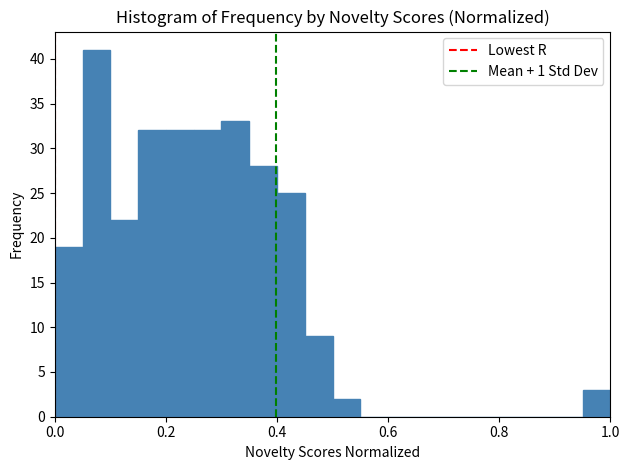

Read against the x-axis, roughly where is the centre of the tallest bar?

0.08